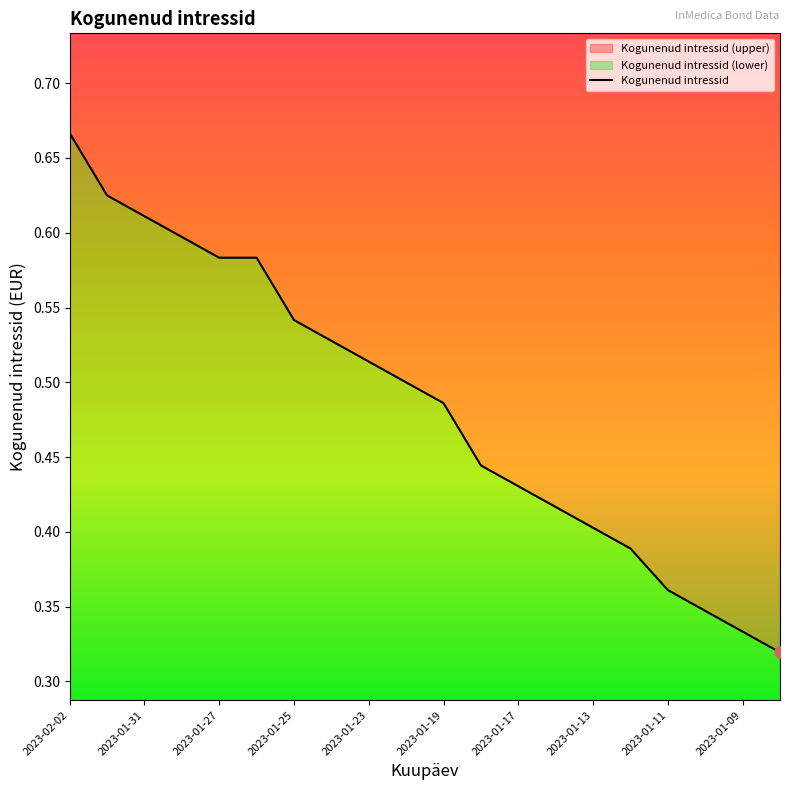

What is the minimum value shown in the chart?

0.3